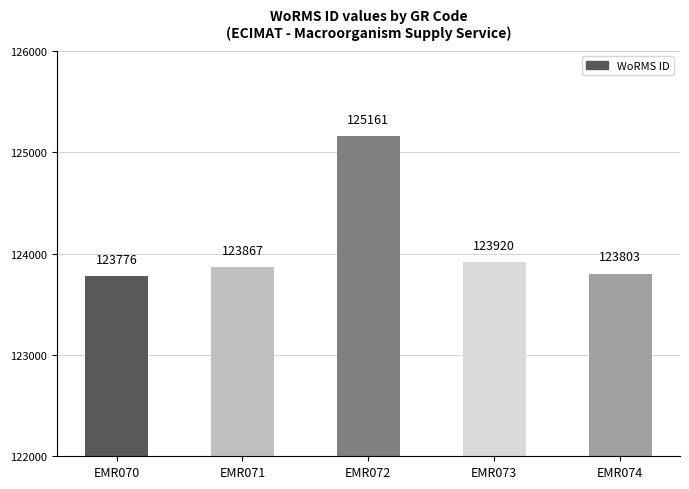

Which has a higher value, EMR073 or EMR070?

EMR073